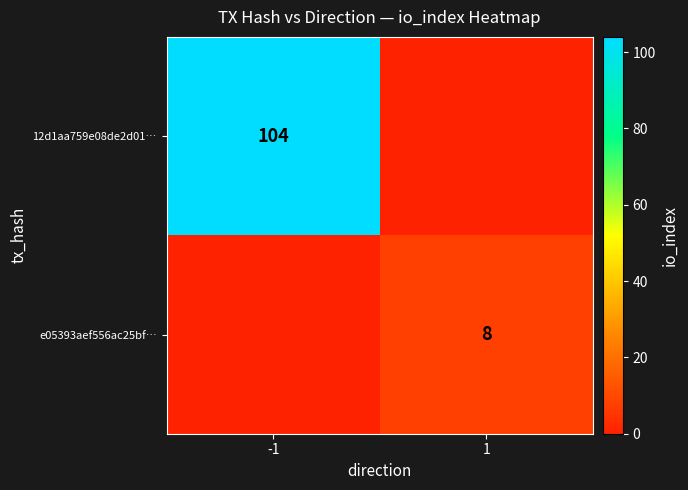

Between 1 and -1, which is larger?

-1